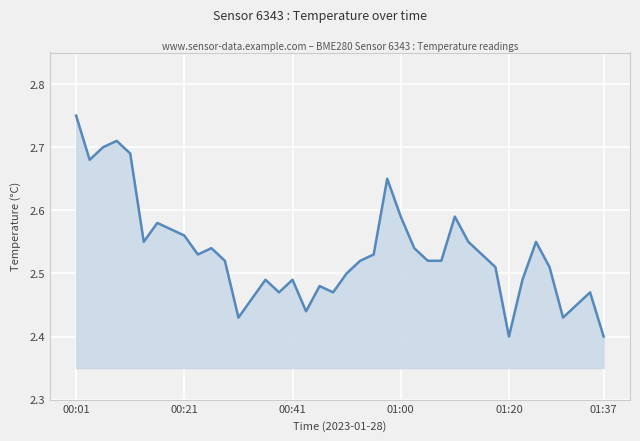

Reading left to right, list all the values displayed in this chart.

2.8	2.7	2.7	2.7	2.7	2.5	2.6	2.6	2.6	2.5	2.5	2.5	2.4	2.5	2.5	2.5	2.5	2.4	2.5	2.5	2.5	2.5	2.5	2.6	2.6	2.5	2.5	2.5	2.6	2.5	2.5	2.5	2.4	2.5	2.5	2.5	2.4	2.5	2.5	2.4